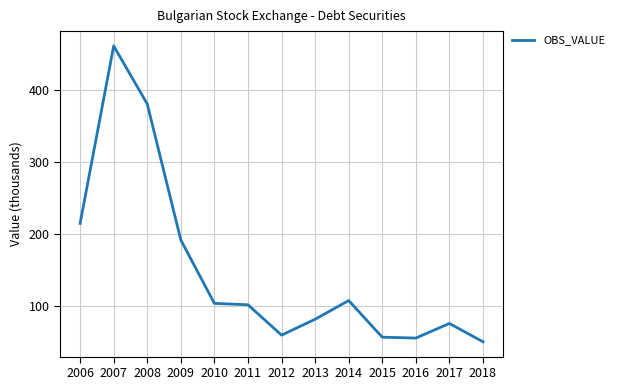

What is the difference between the maximum and minimum values?

410.9